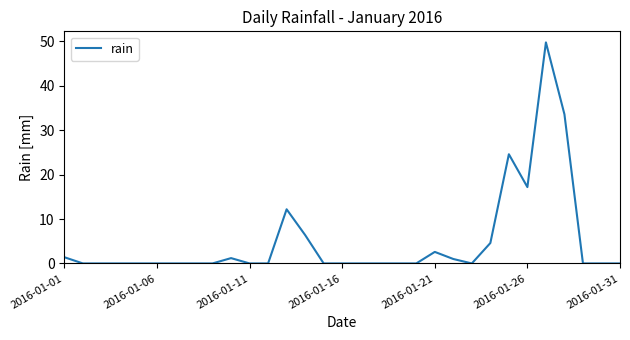

What is the difference between the maximum and minimum values?

49.8